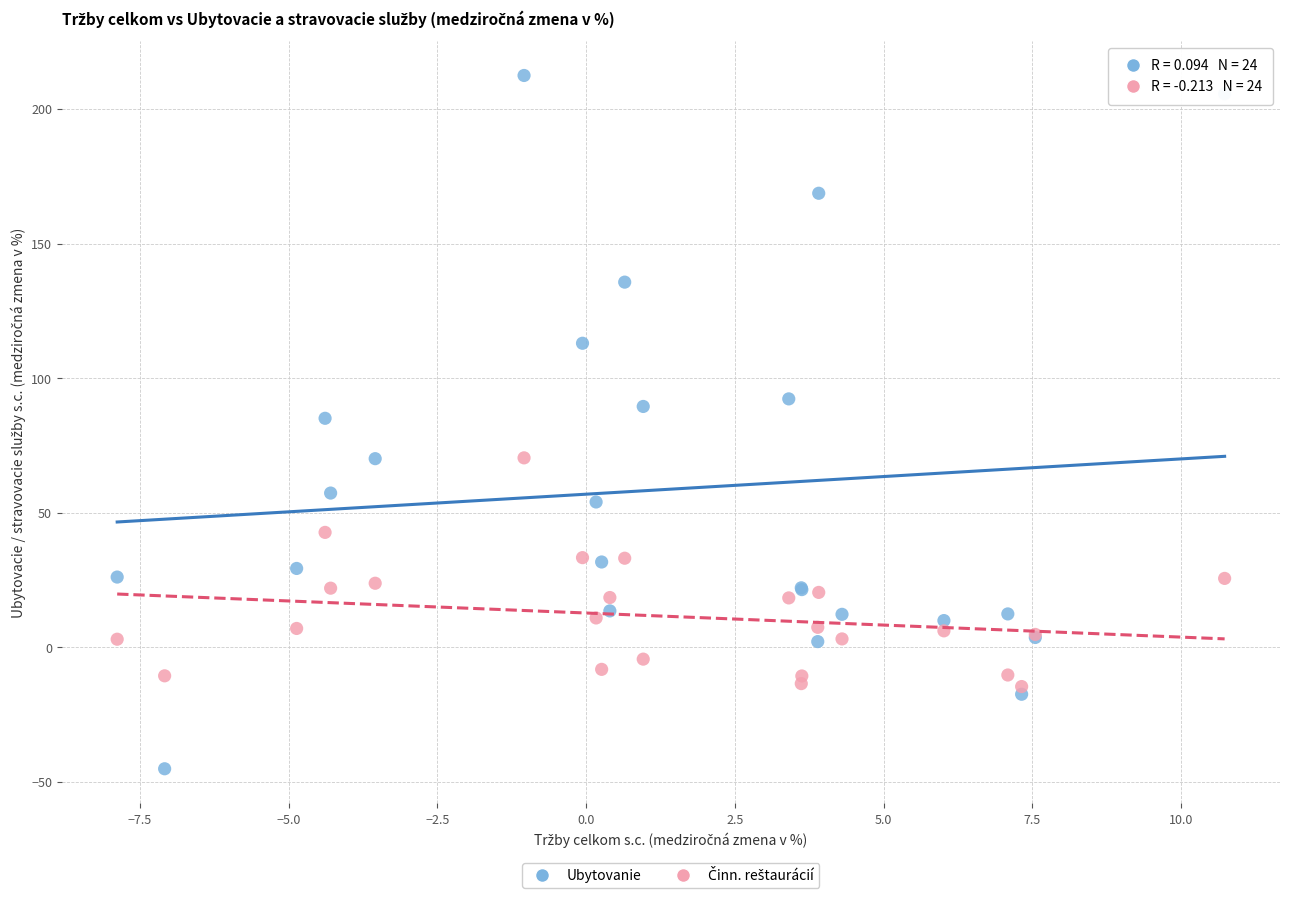

Which series contains the highest Y value?

Ubytovanie